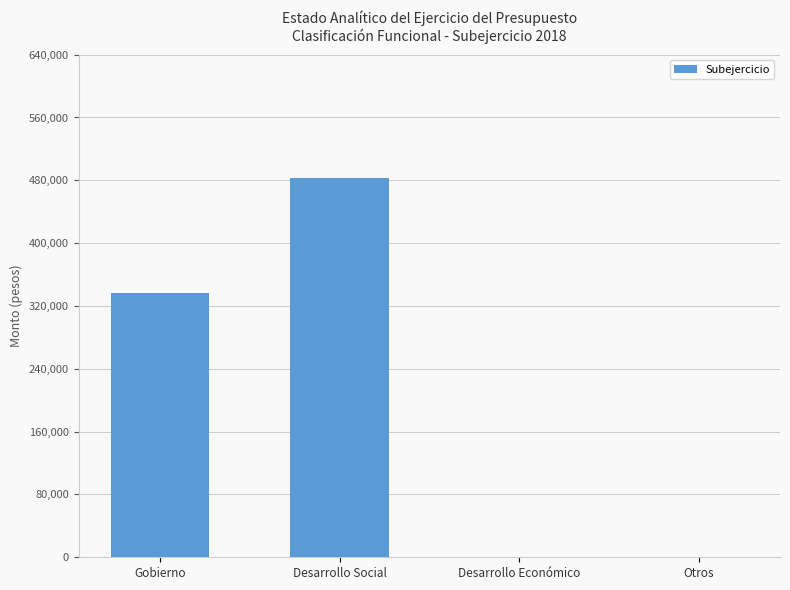

At which label is the value closest to 241436?

Gobierno